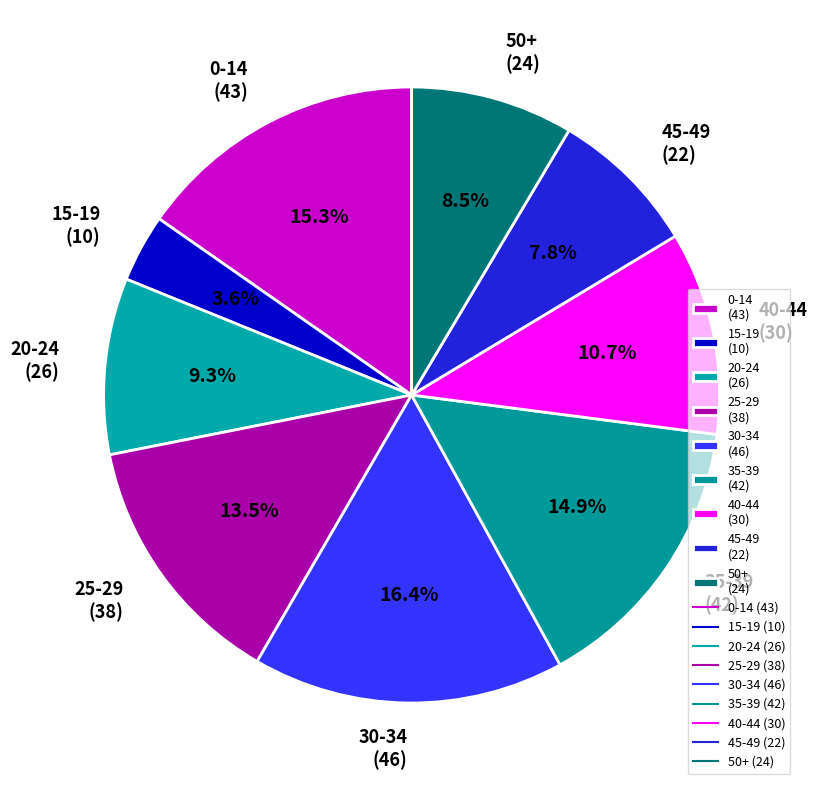

Between 15-19 and 40-44, which is larger?

40-44